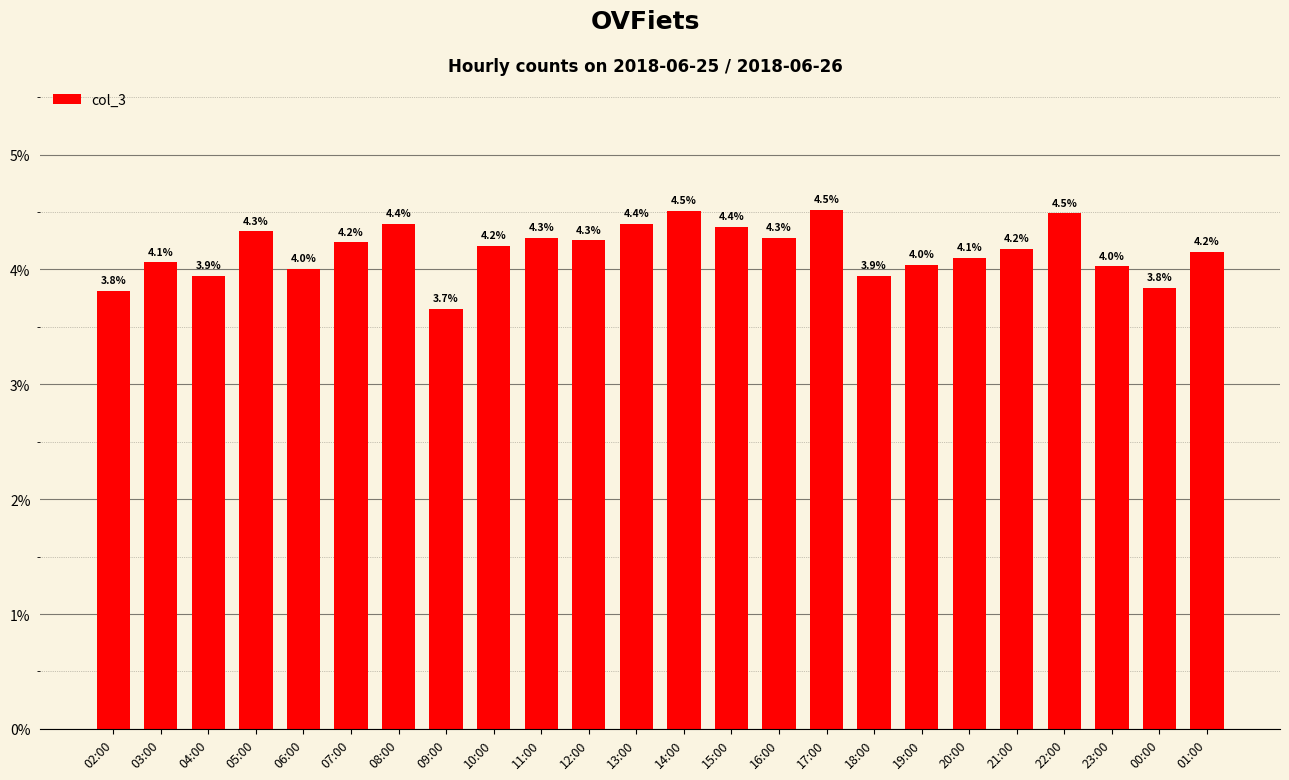

Where does the data first go above 4?

03:00